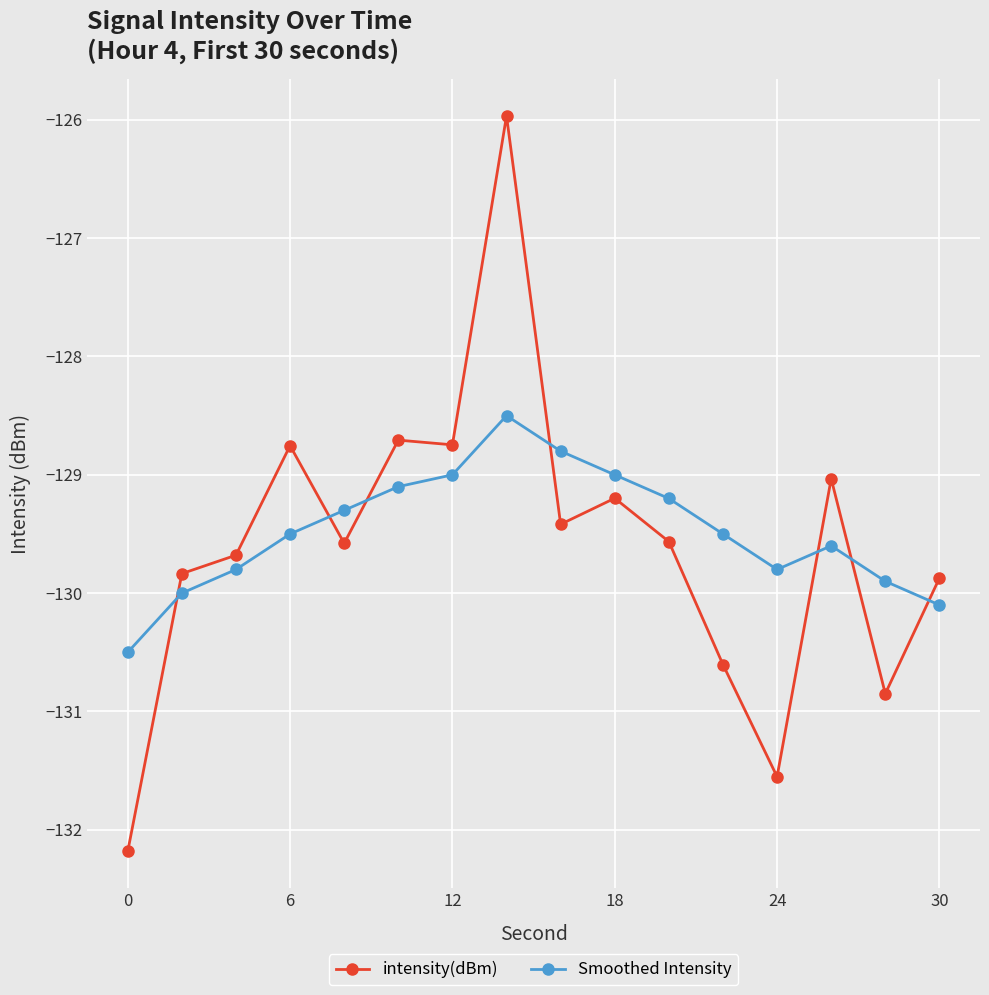

What is the value of the intensity(dBm) point at the 16th from the left?

-129.9